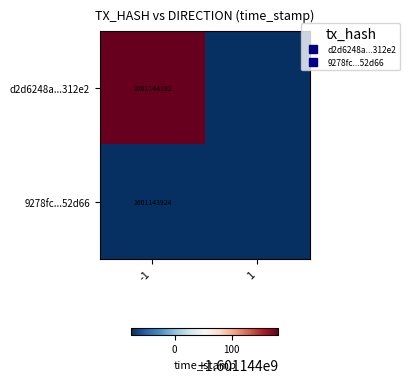

At how many categories does at least one series exceed 579678751?

1